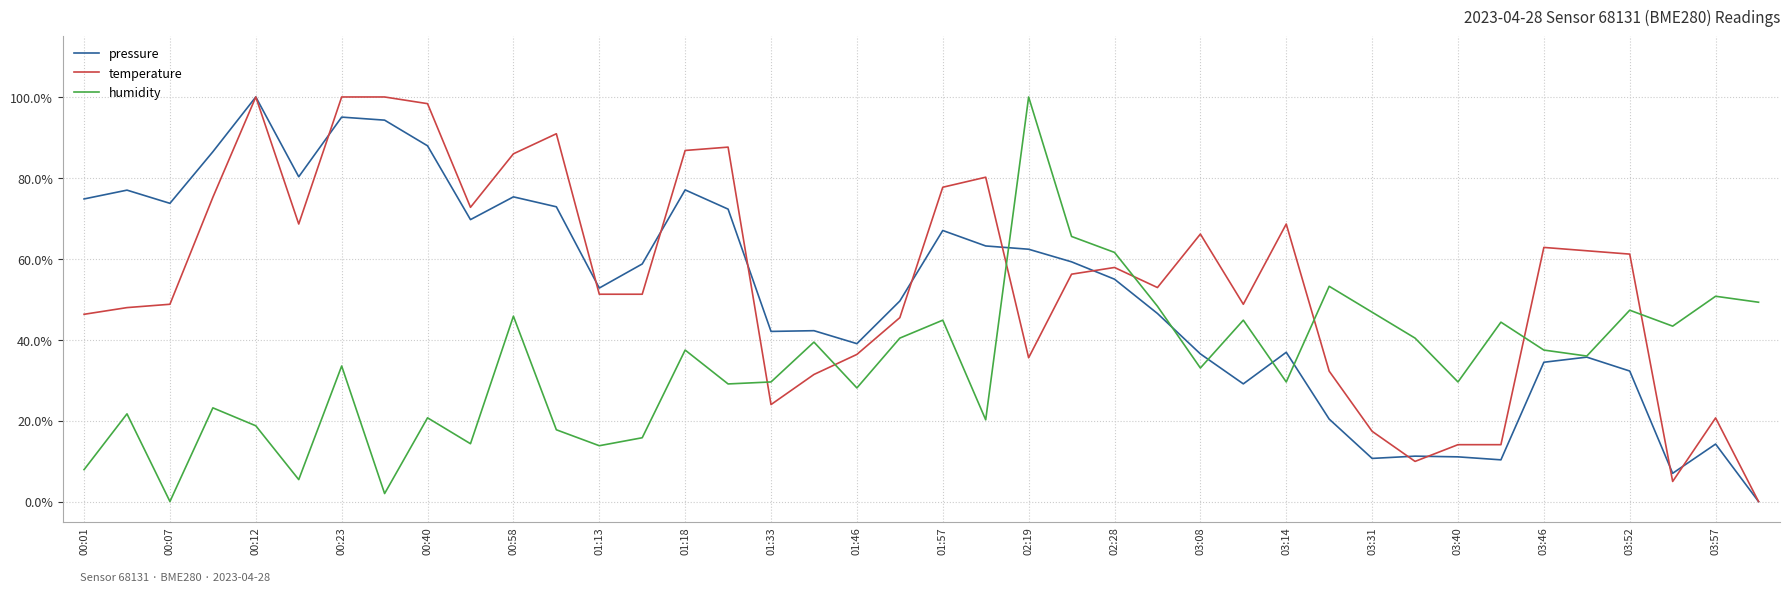

What is the average value of the pressure series?

0.5